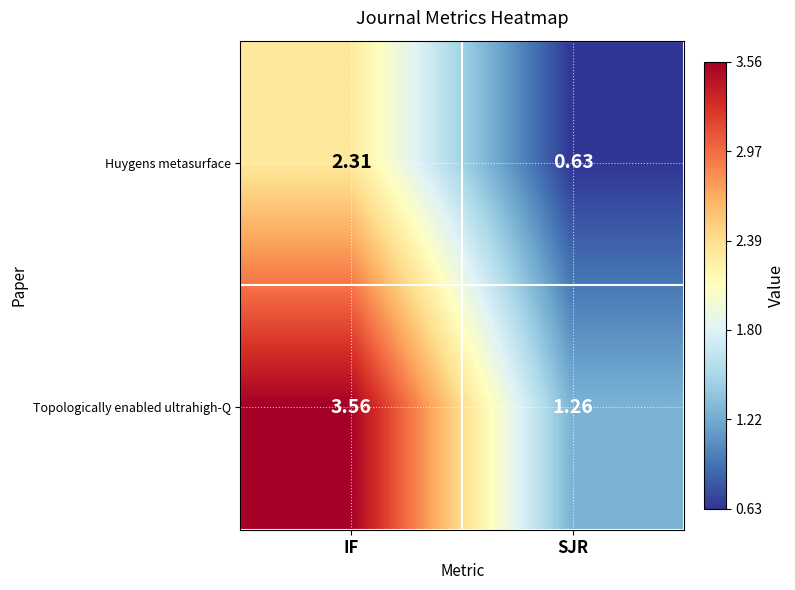

At which category does the chart reach its minimum across all series?

SJR